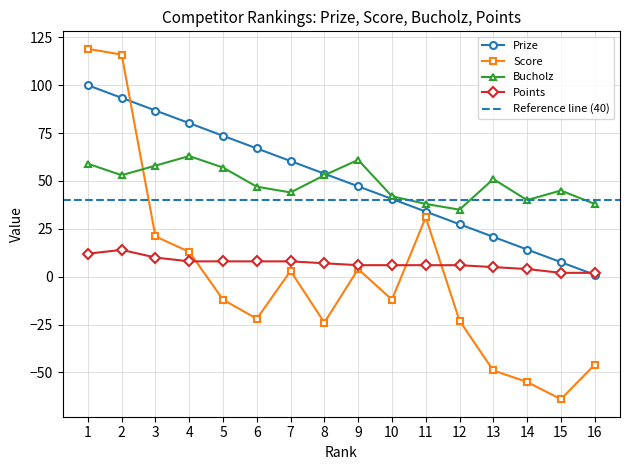

What is the approximate value of Points at 9?

6.0